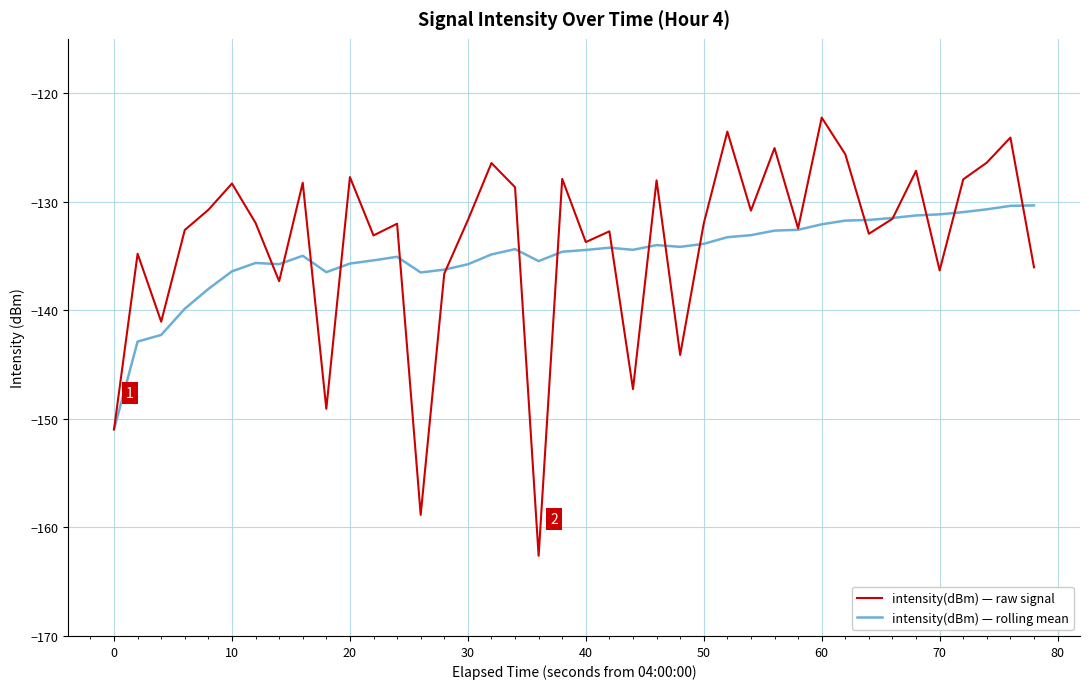

What is the highest value of the intensity(dBm) — rolling mean series?

-130.3